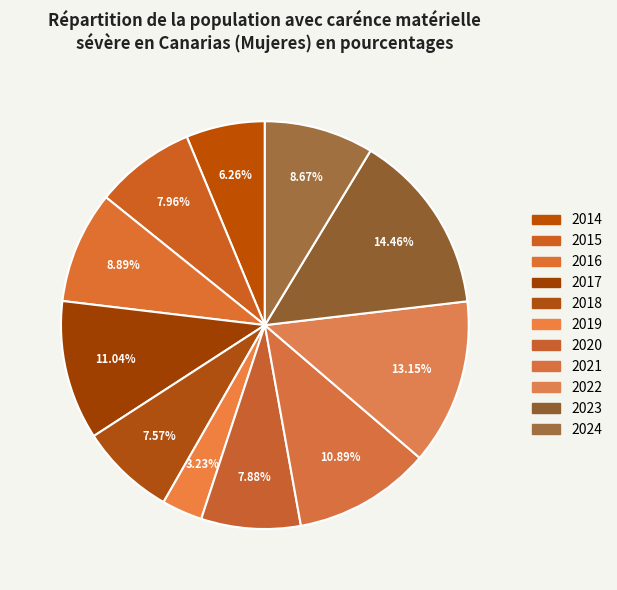

Is 2023 the majority of the pie?

No